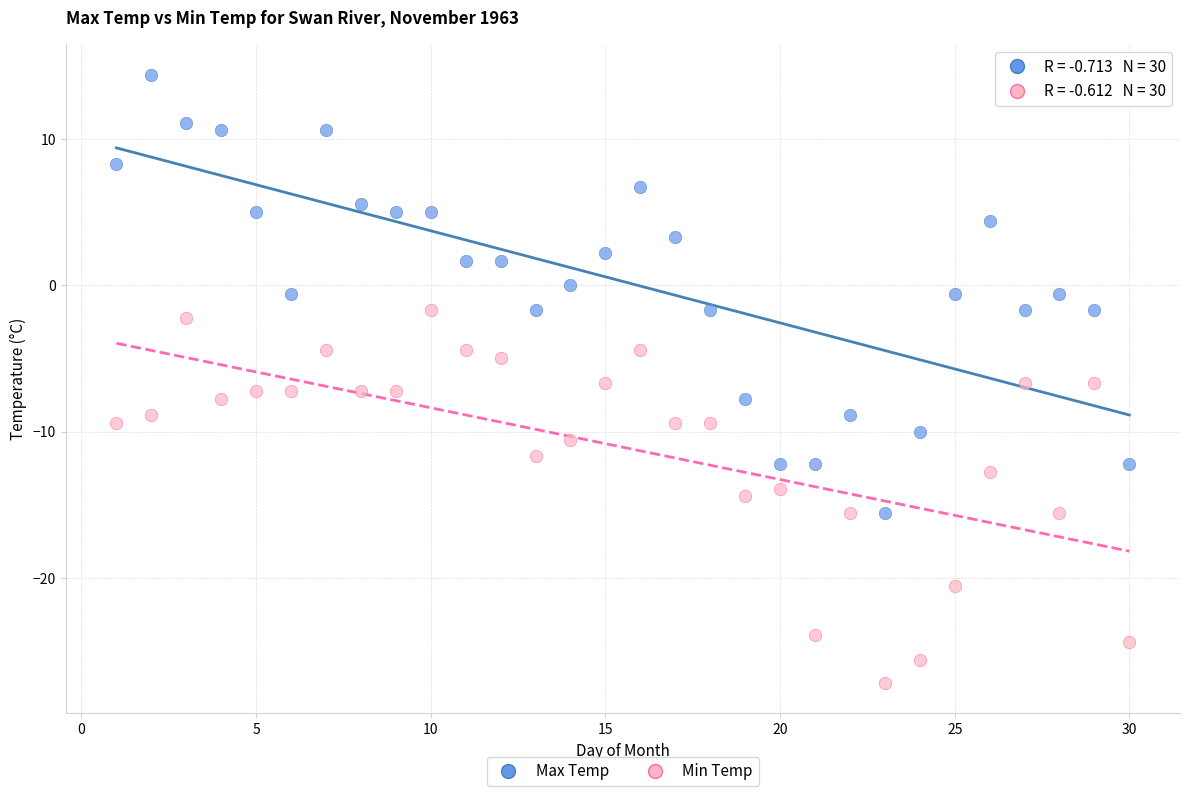

Across all data points, what is the range of X values (max minus min)?

29.0